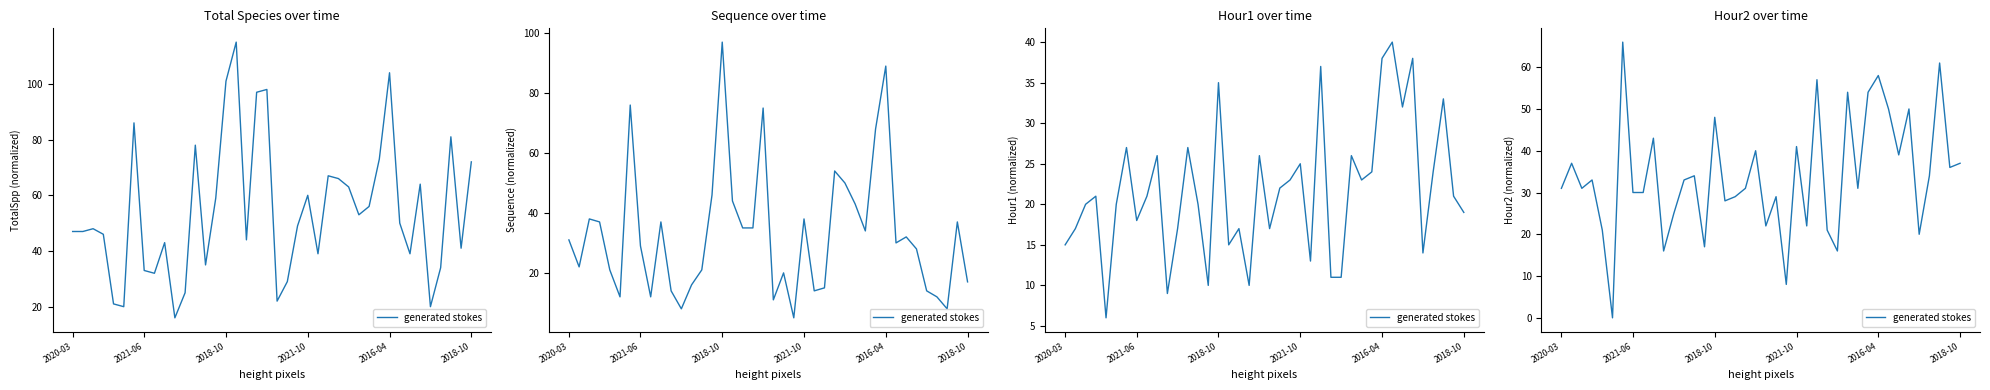

Where is the data nearest to the value 33?

2021-10